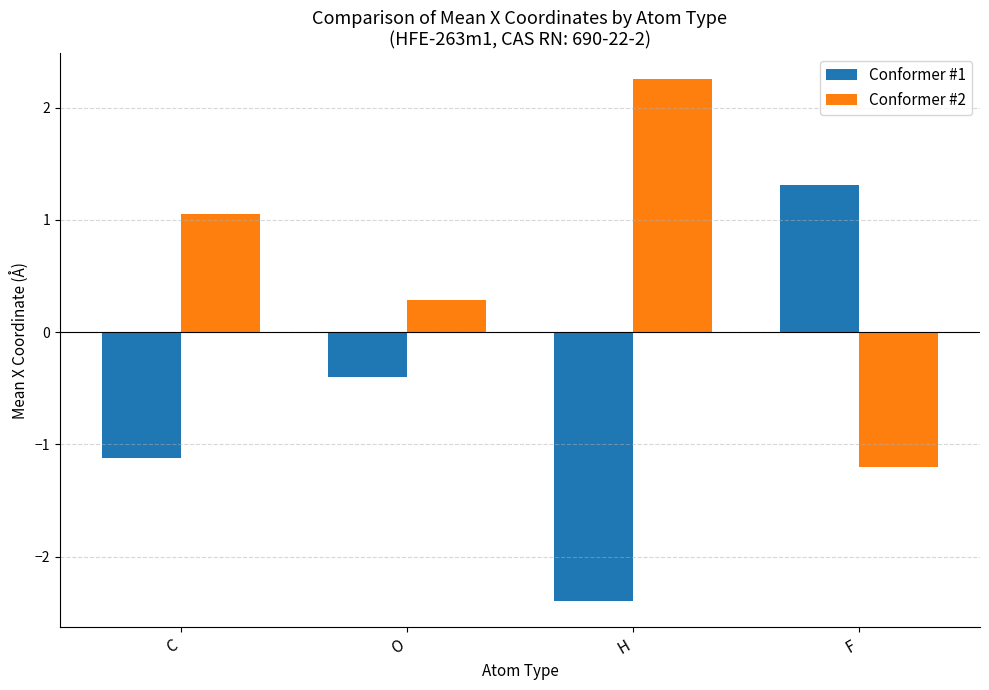

What are all the series names shown in the legend?

Conformer #1, Conformer #2